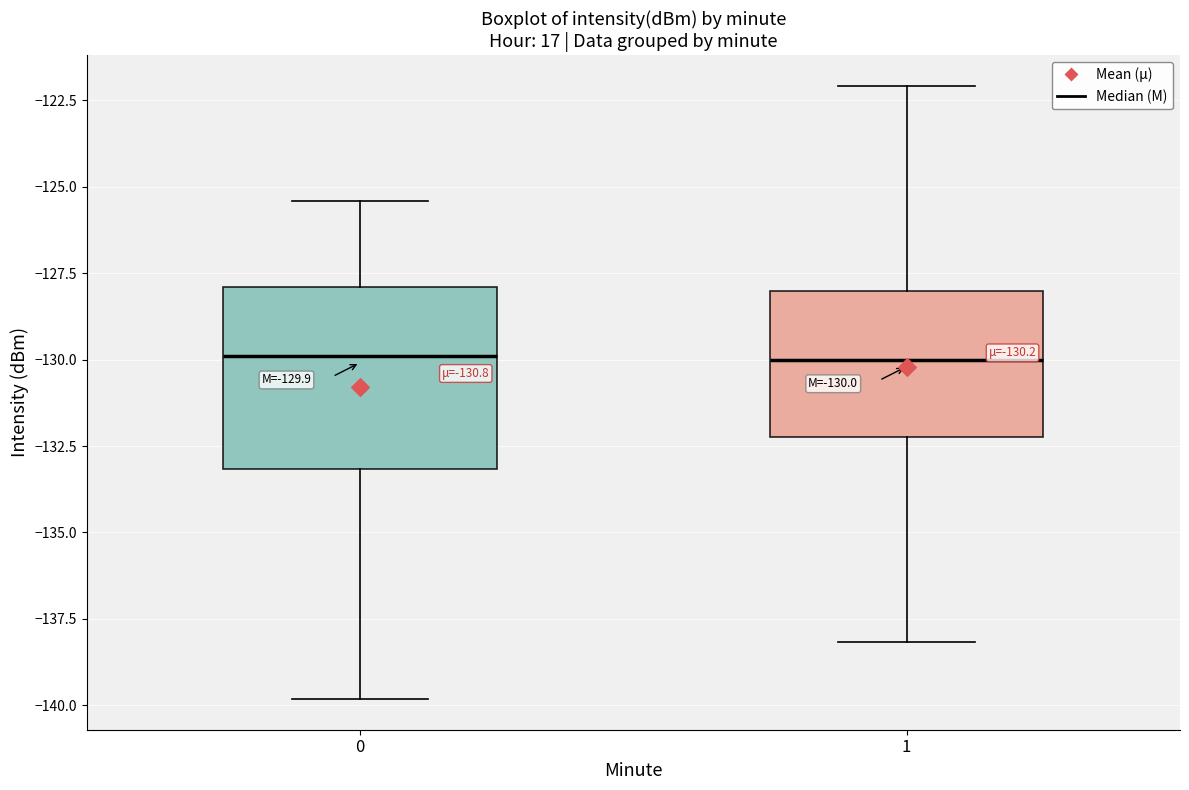

Comparing the boxes themselves (not the whiskers), which one is the tallest?

0